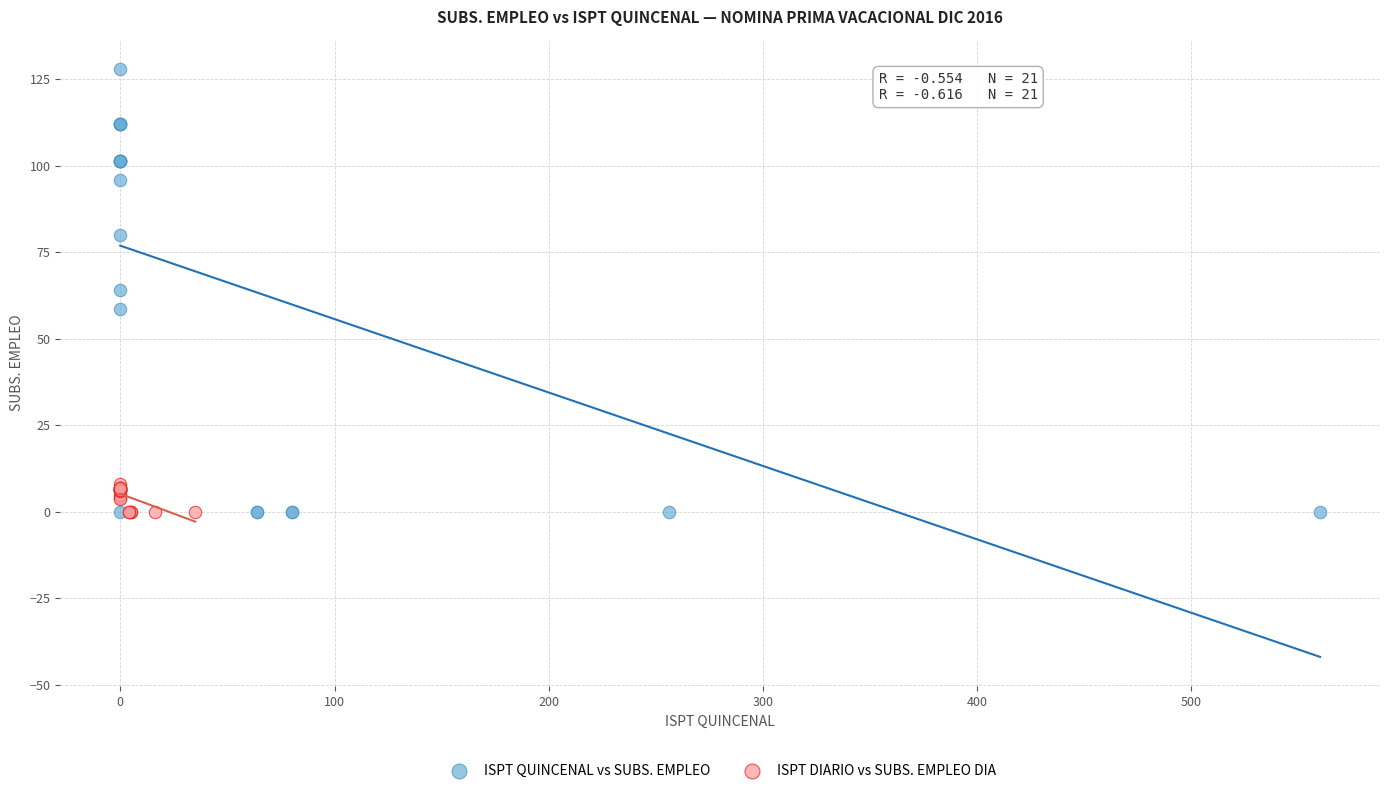

Which series reaches the maximum Y coordinate?

ISPT QUINCENAL vs SUBS. EMPLEO